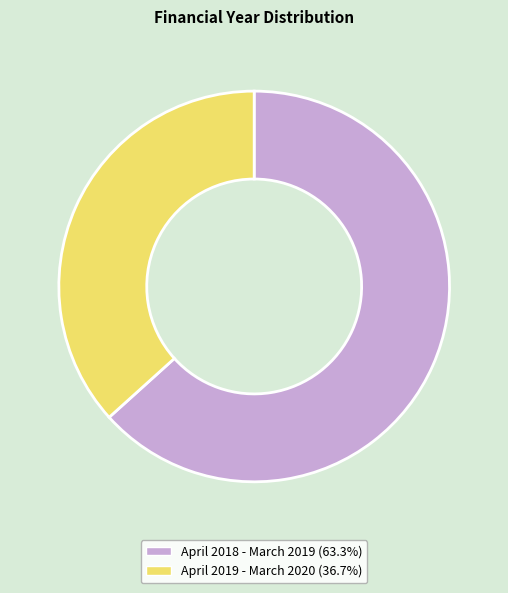

What is the largest slice in the pie chart?

April 2018 - March 2019